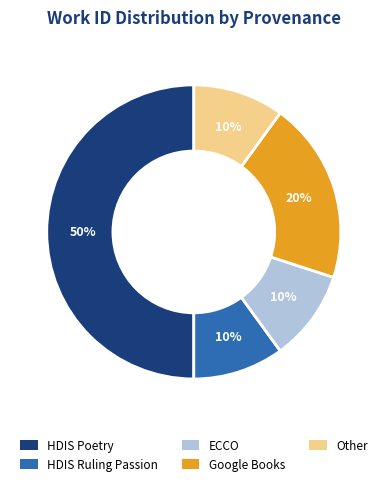

Does HDIS Ruling Passion represent more than half of the total?

No